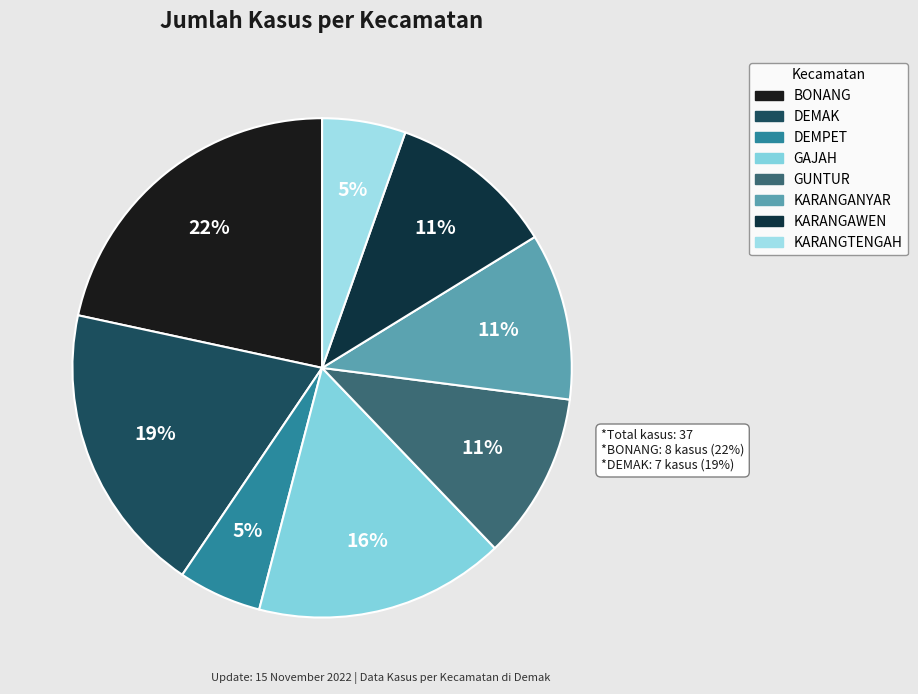

What is the largest slice in the pie chart?

BONANG